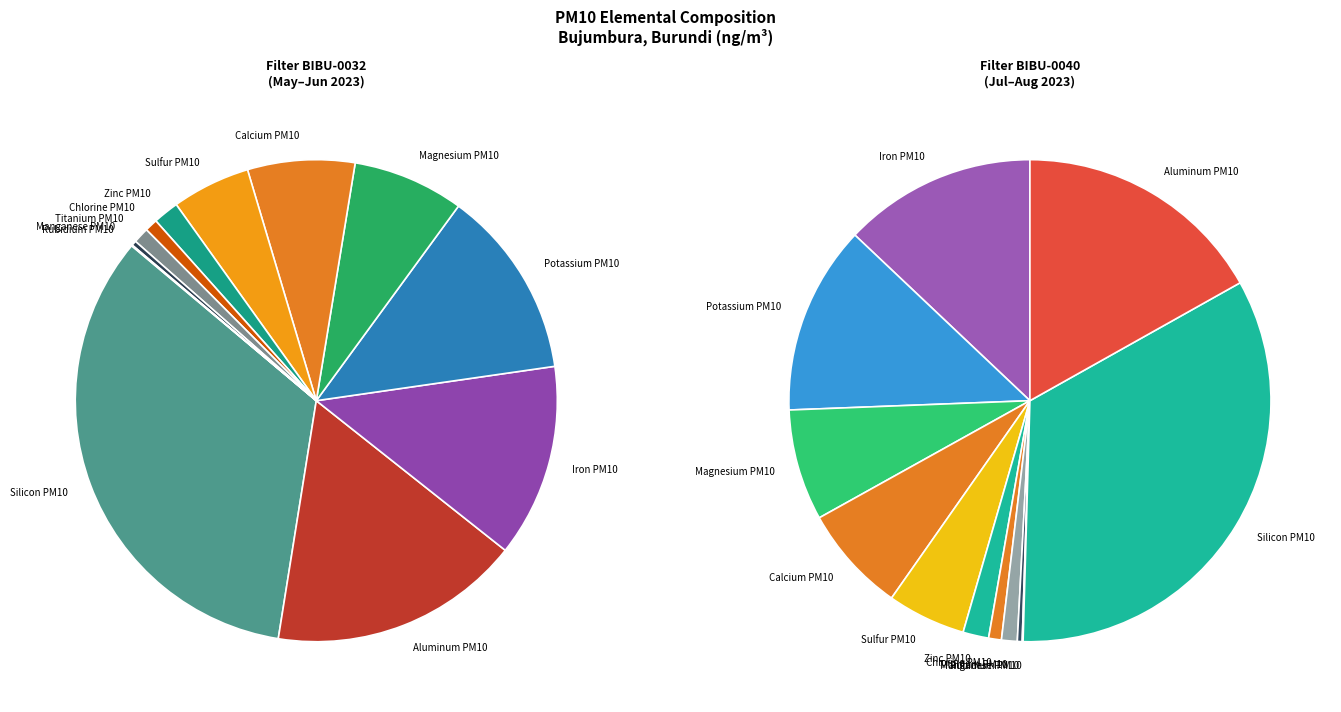

How many slices are in this pie chart?

12